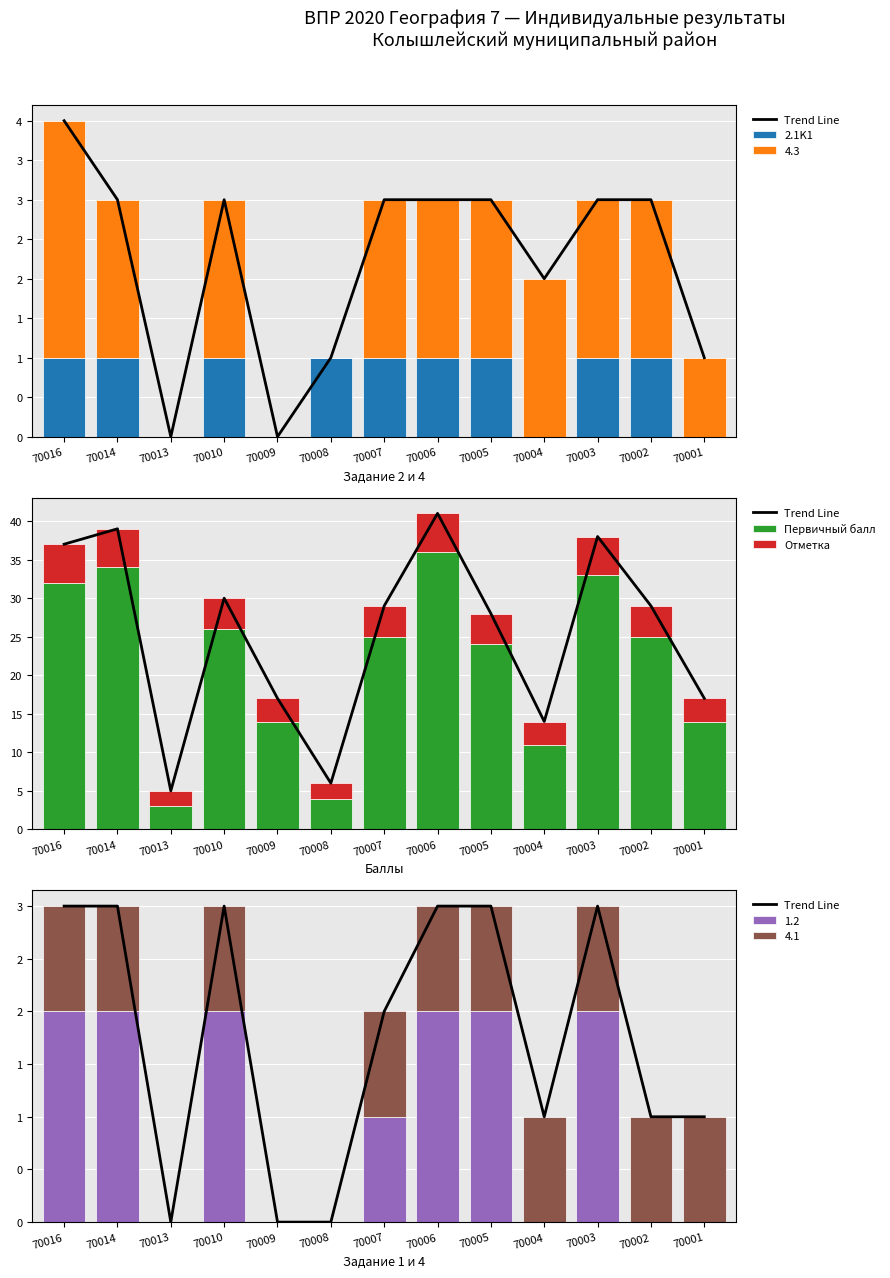

What is the value of the Отметка bar at the 10th from the left?

3